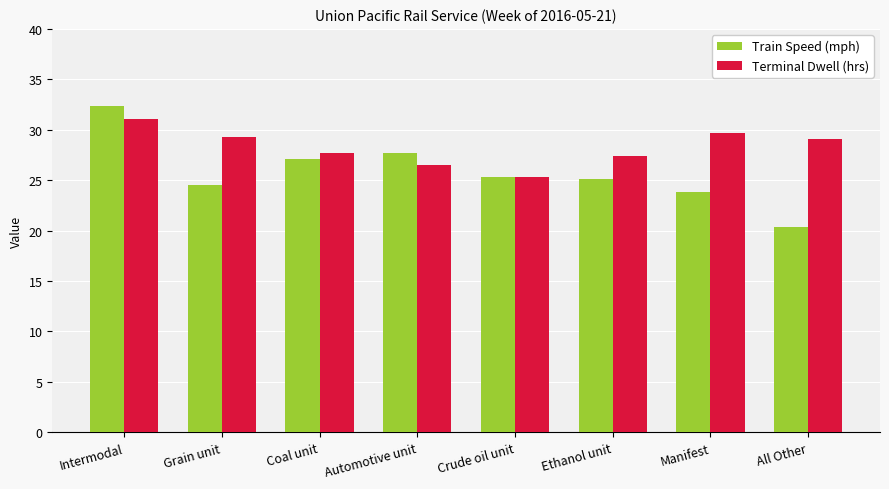

At which category is the sum across all series the highest?

Intermodal